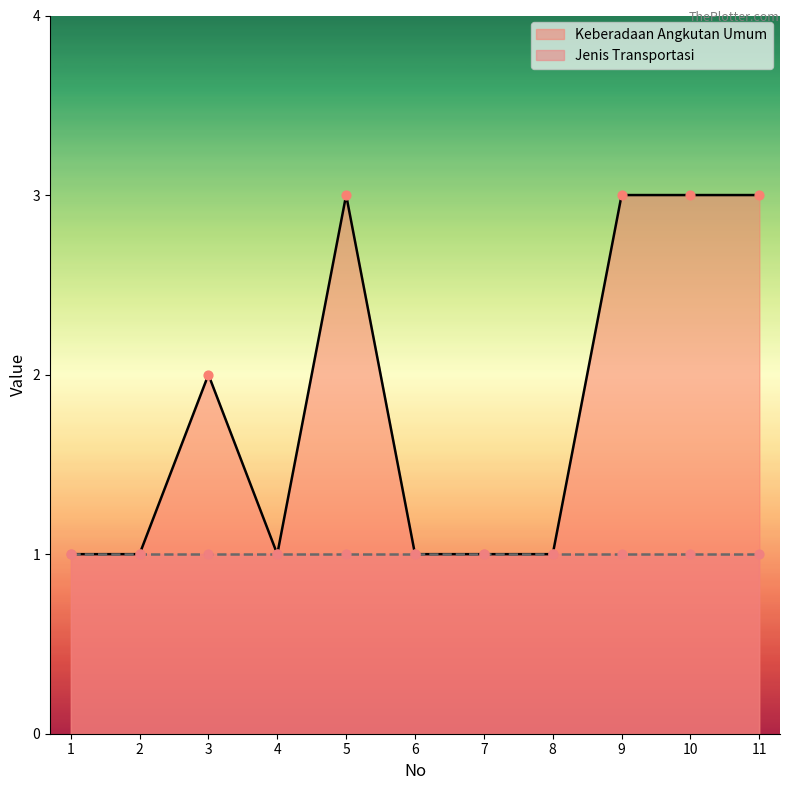

What is the ratio of the value at 2 to the value at 7?

1.0